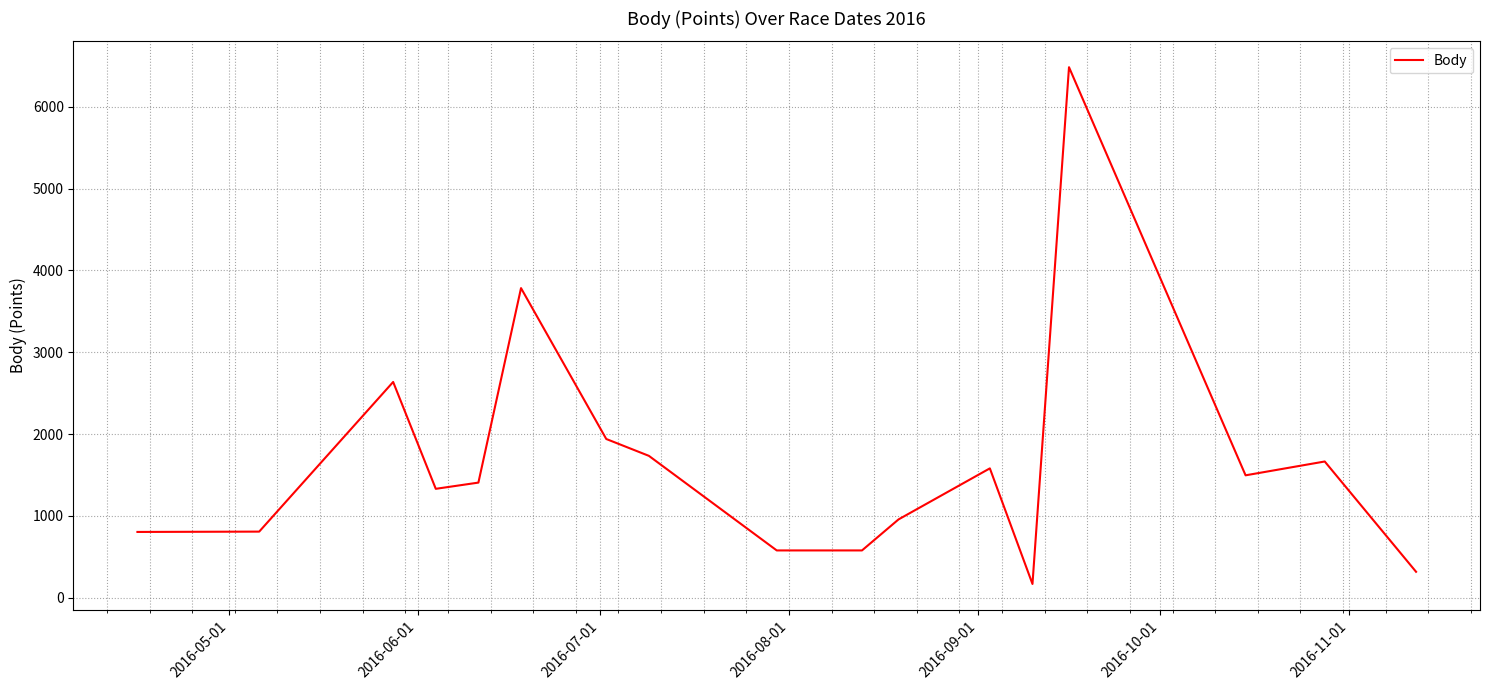

What is the smallest value displayed?

168